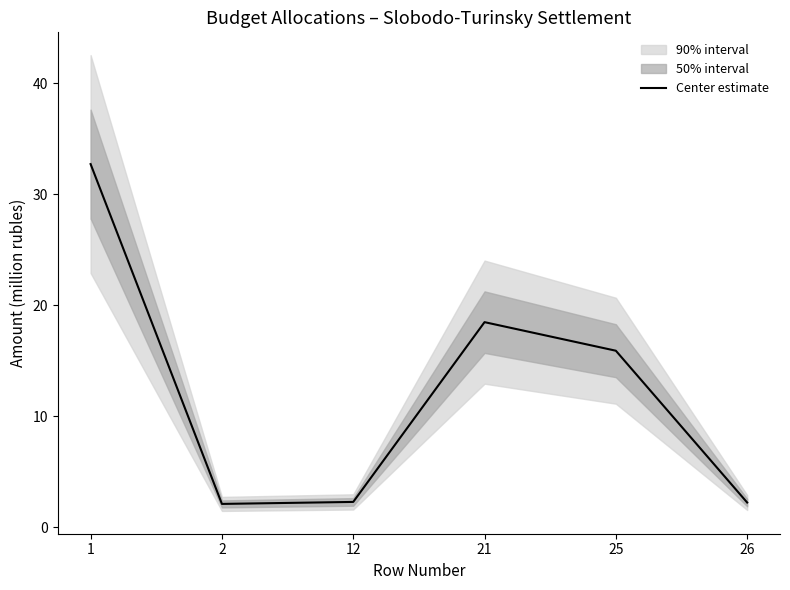

Count the number of categories in the chart.

6